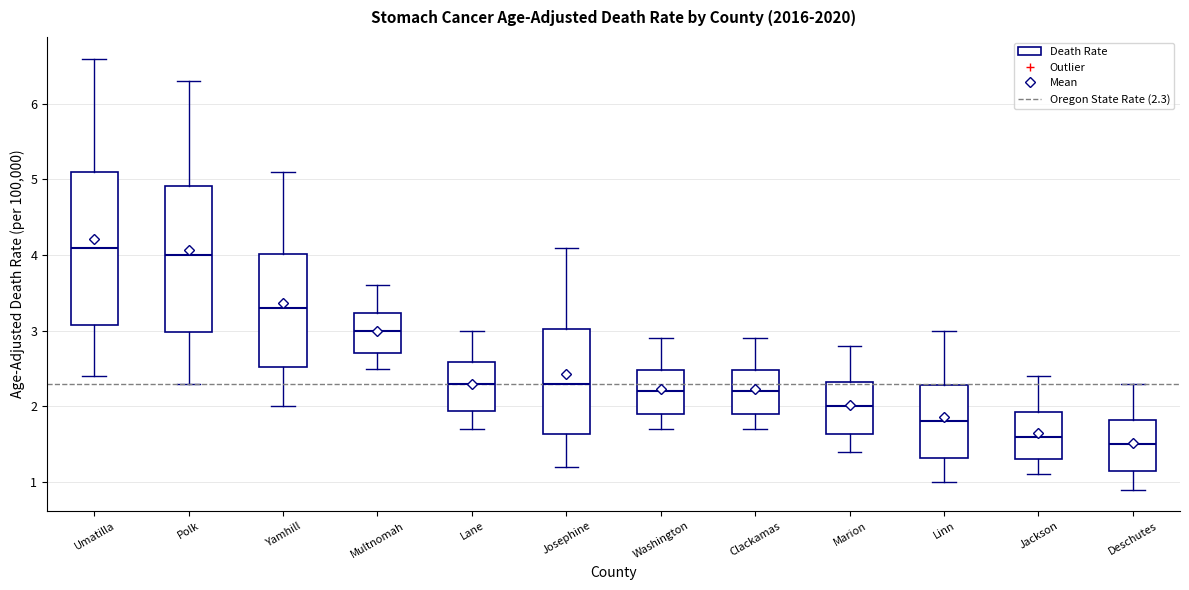

Where does the upper whisker of the box for Linn end on the y-axis? The values are not printed on the chart, so give them approximately, as read against the axis.

3.0